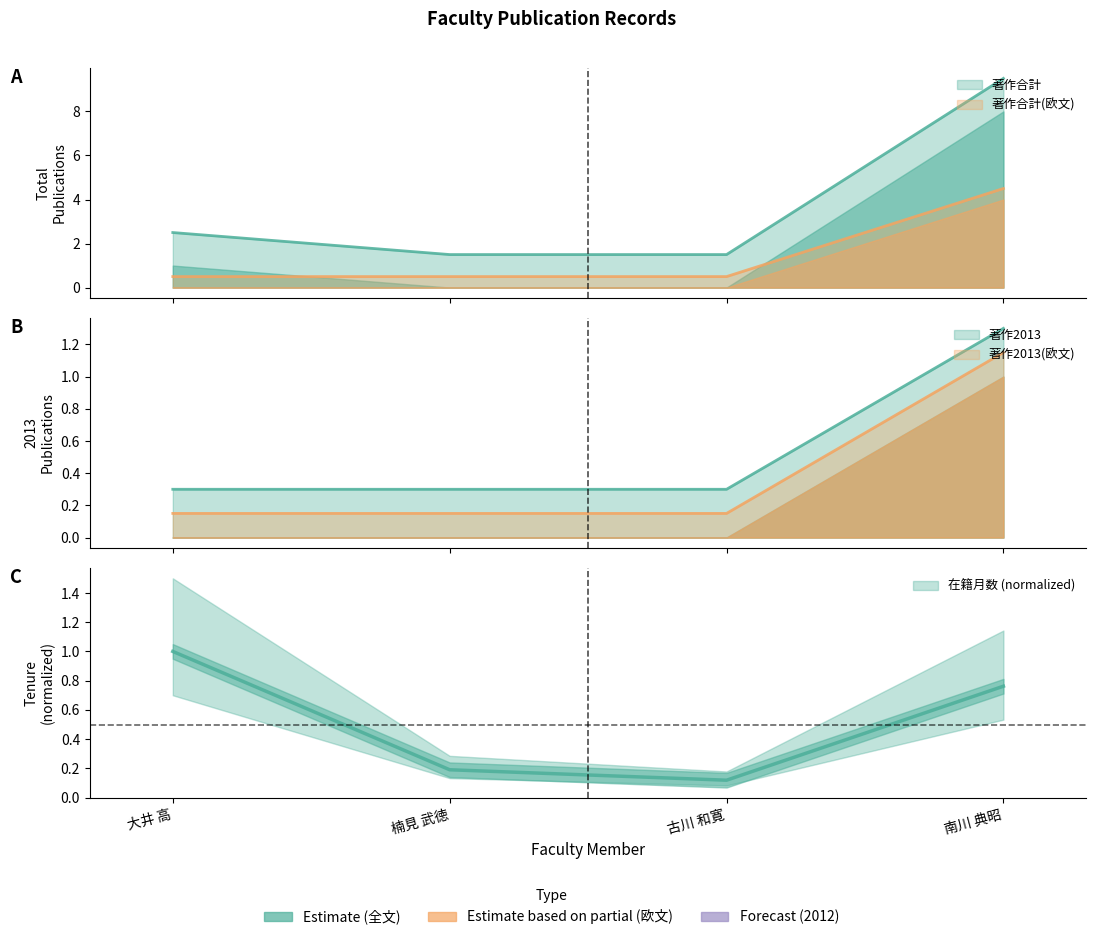

What is the difference between the 著作2013(欧文) values at 南川 典昭 and 古川 和寛?

1.0